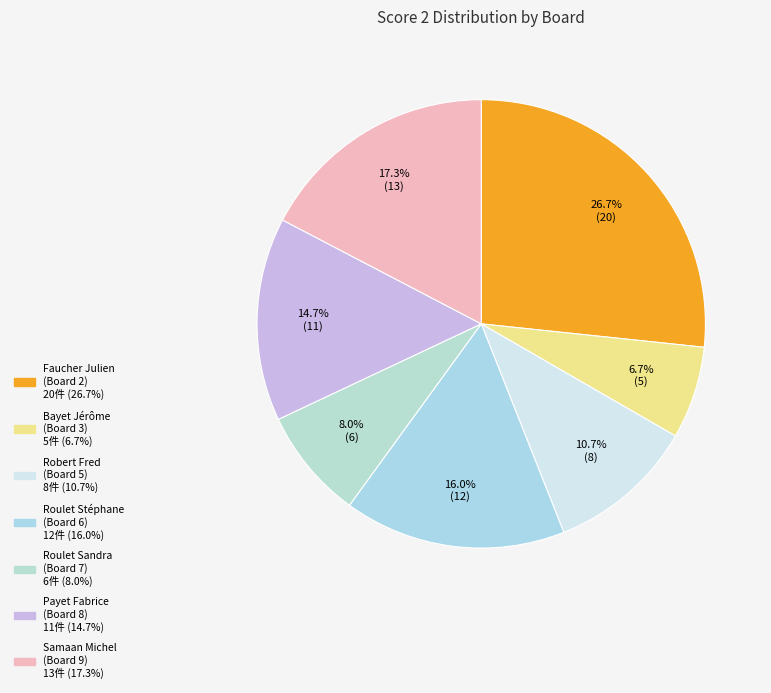

Which slice is the largest?

Board 2 (Faucher Julien)